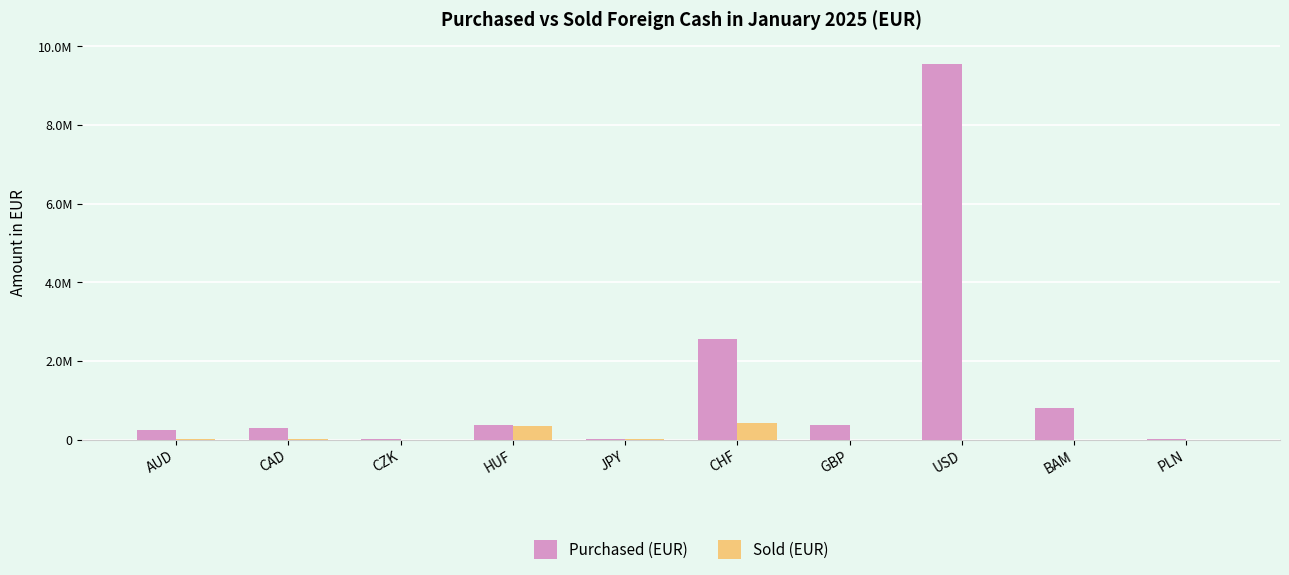

What are all the series names shown in the legend?

Purchased (EUR), Sold (EUR)